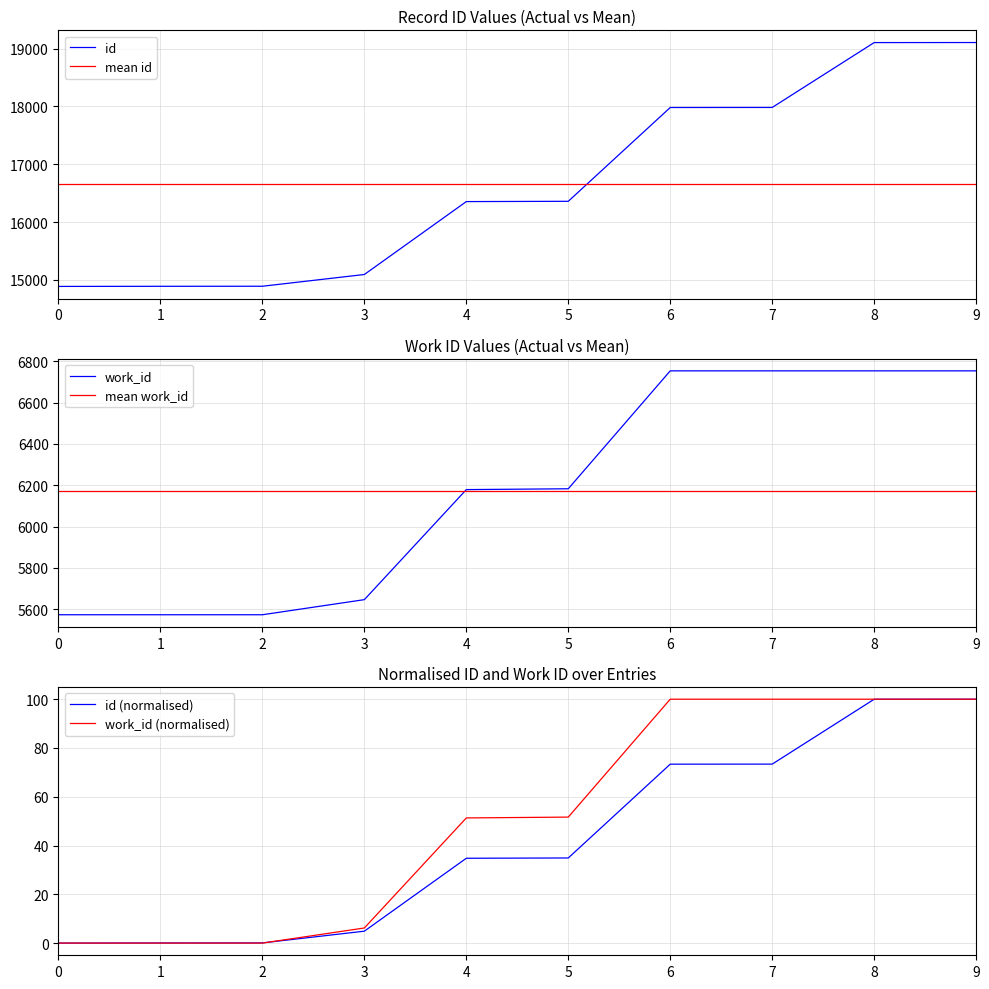

Reading left to right, extract all data points from this chart.

id: 0=14889.0	1=14891.0	2=14892.0	3=15095.0	4=16355.0	5=16360.0	6=17981.0	7=17982.0	8=19103.0	9=19104.0
mean id: 0=16665.2	1=16665.2	2=16665.2	3=16665.2	4=16665.2	5=16665.2	6=16665.2	7=16665.2	8=16665.2	9=16665.2
work_id: 0=5574.0	1=5574.0	2=5574.0	3=5647.0	4=6179.0	5=6183.0	6=6753.0	7=6753.0	8=6753.0	9=6753.0
mean work_id: 0=6174.3	1=6174.3	2=6174.3	3=6174.3	4=6174.3	5=6174.3	6=6174.3	7=6174.3	8=6174.3	9=6174.3
id (normalised): 0=0.0	1=0.0	2=0.1	3=4.9	4=34.8	5=34.9	6=73.4	7=73.4	8=100.0	9=100.0
work_id (normalised): 0=0.0	1=0.0	2=0.0	3=6.2	4=51.3	5=51.7	6=100.0	7=100.0	8=100.0	9=100.0